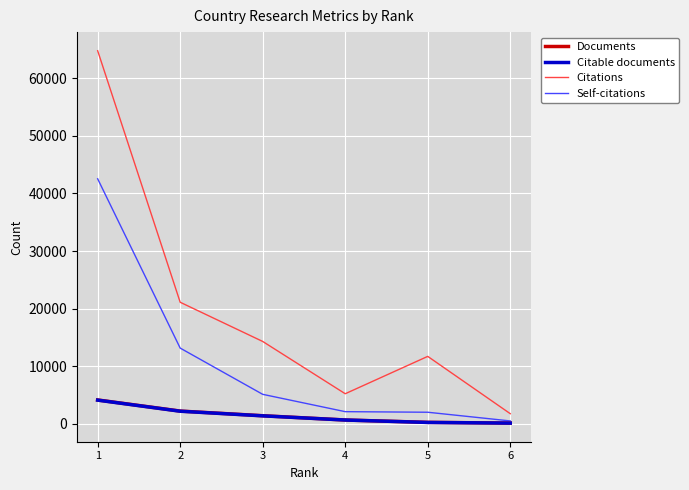

What is the spread (max minus min) of values at 5?

11468